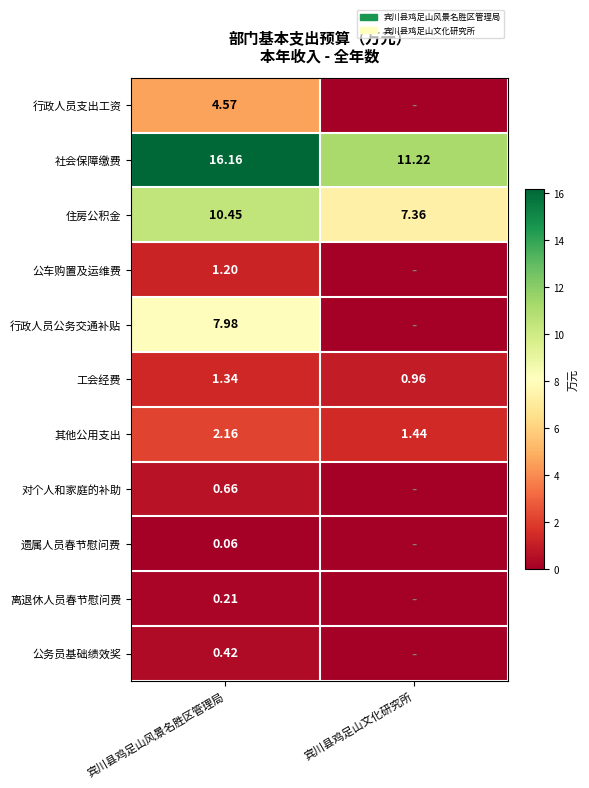

Where is 工会经费 nearest to the value 1?

宾川县鸡足山文化研究所